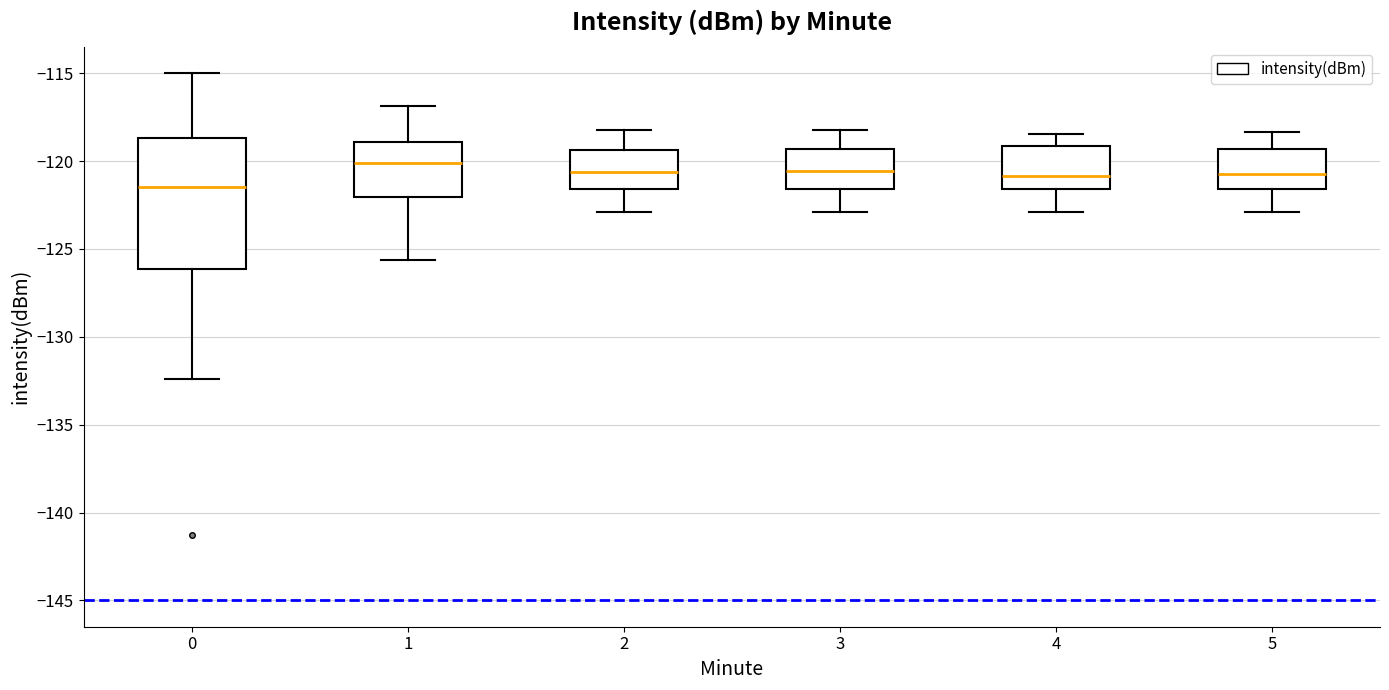

Where does the lower whisker of the box at x = 5 end on the y-axis? The values are not printed on the chart, so give them approximately, as read against the axis.

-123.0